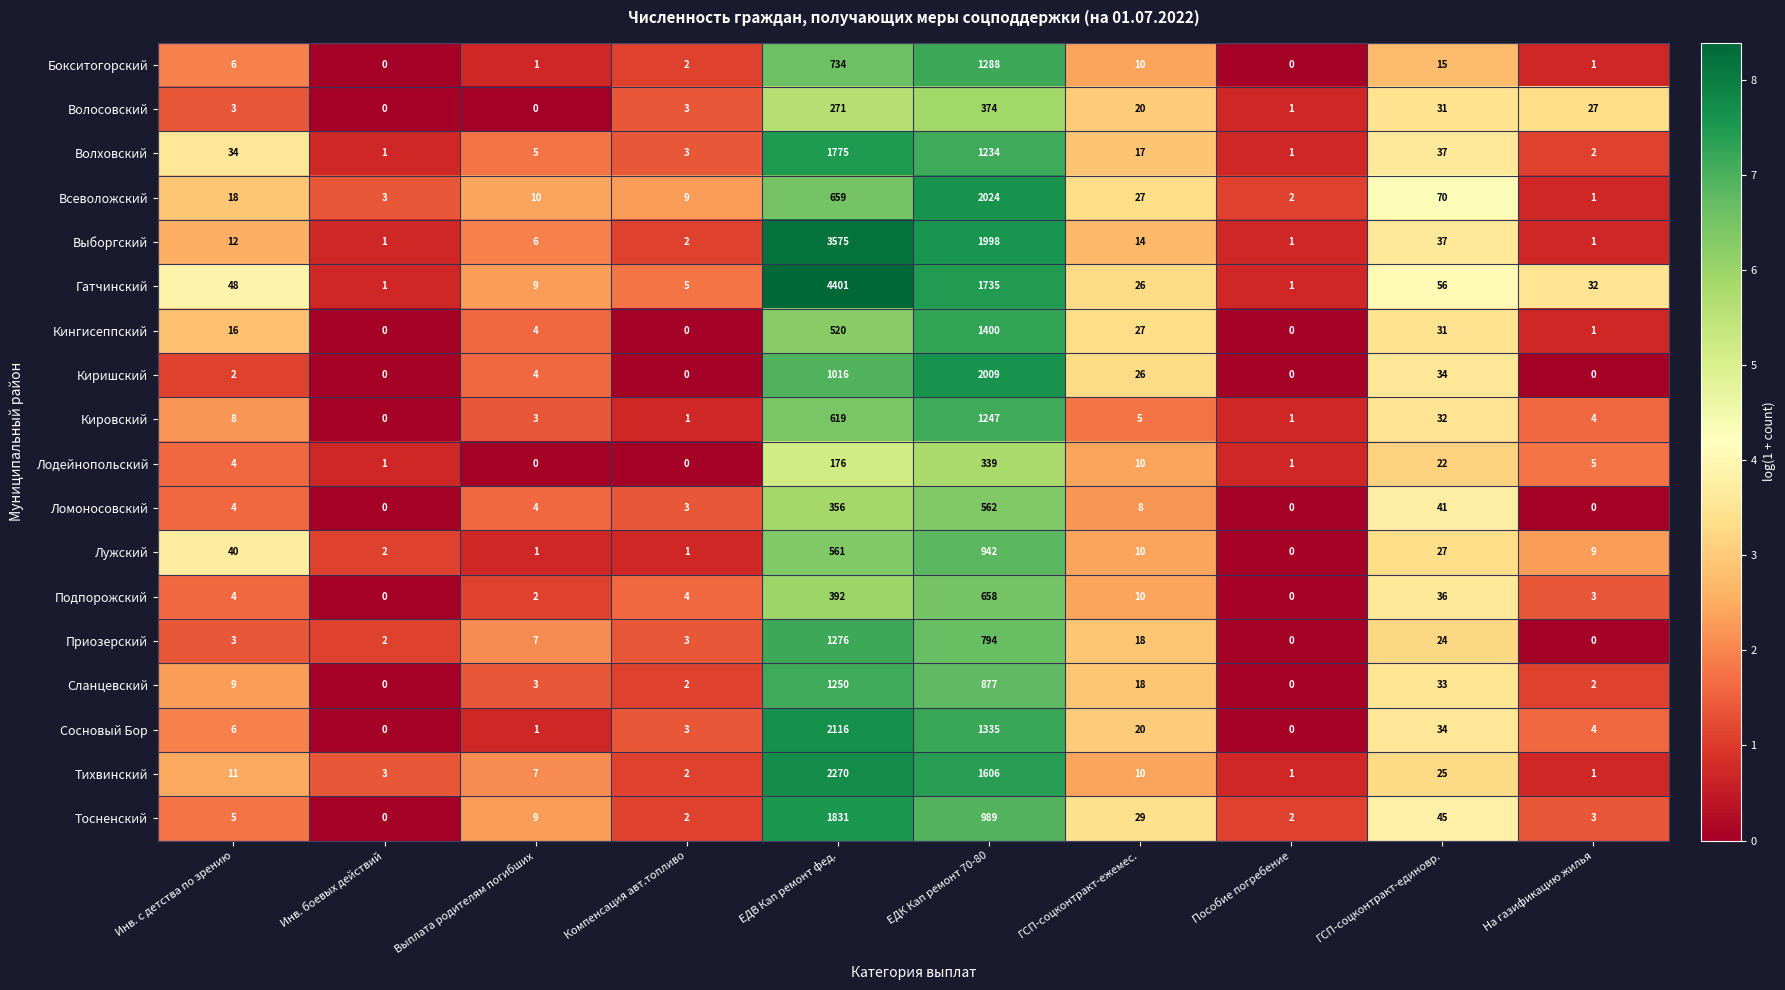

What is the difference between the maximum and second lowest values in the Сланцевский series?

1250